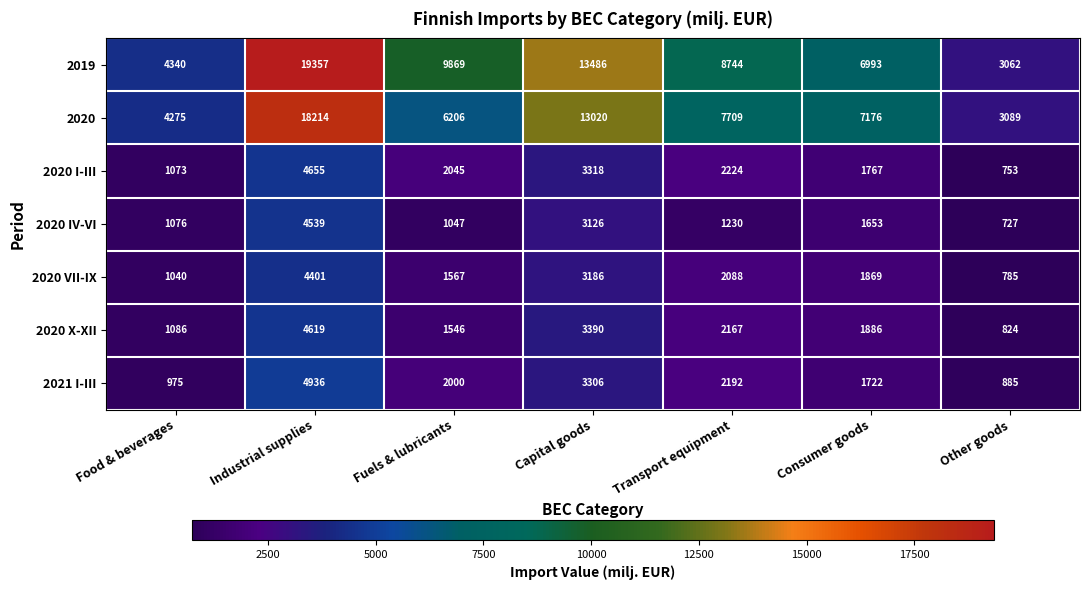

Rank the series at Other goods from highest to lowest value.

2020, 2019, 2021 I-III, 2020 X-XII, 2020 VII-IX, 2020 I-III, 2020 IV-VI